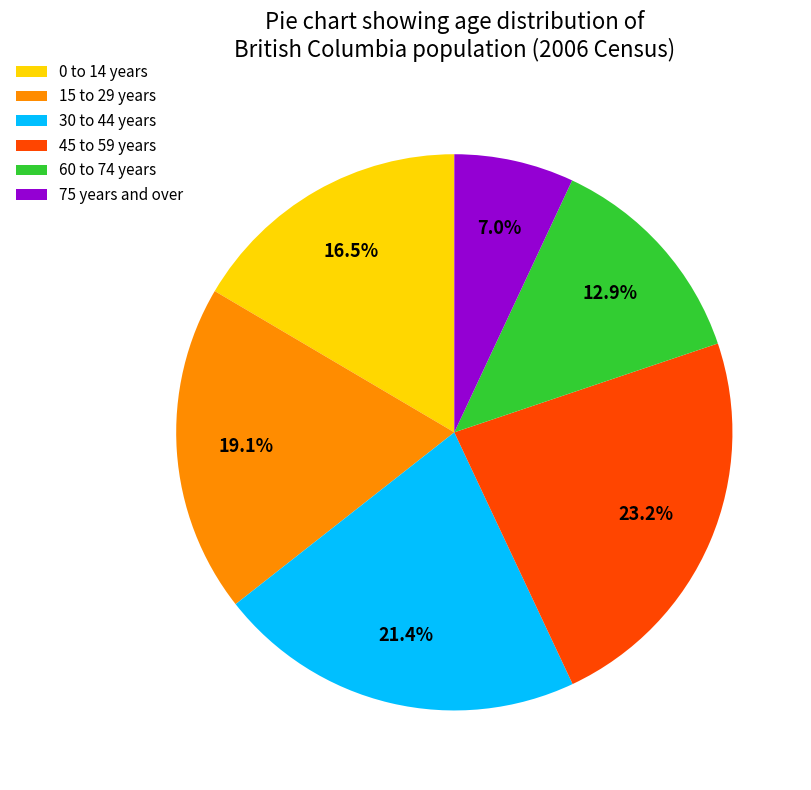

Combined, do 15 to 29 years and 45 to 59 years account for over 50%?

No